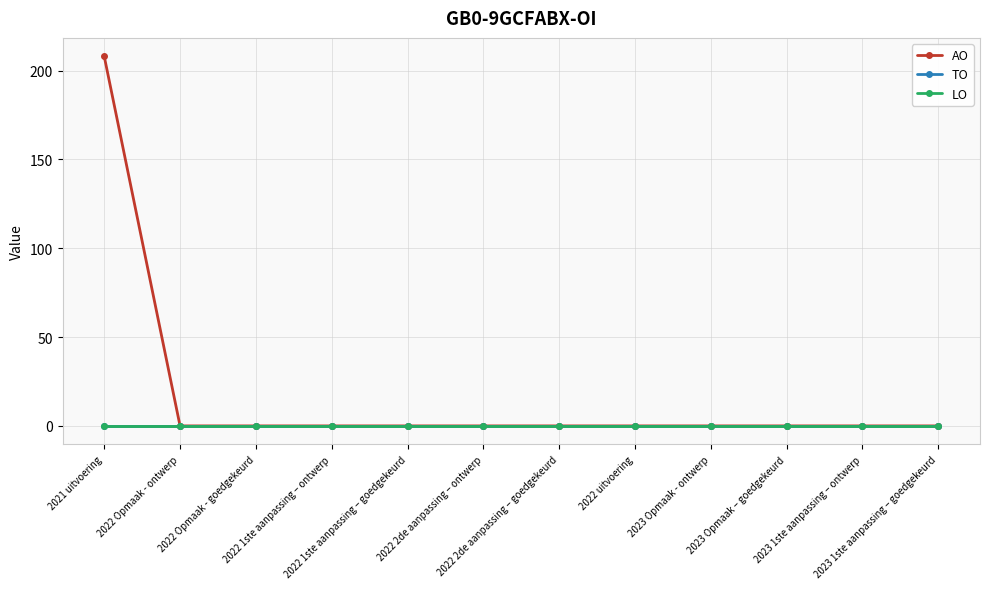

List the labels in order of TO value, smallest first.

2021 uitvoering, 2022 Opmaak - ontwerp, 2022 Opmaak - goedgekeurd, 2022 1ste aanpassing – ontwerp, 2022 1ste aanpassing – goedgekeurd, 2022 2de aanpassing – ontwerp, 2022 2de aanpassing – goedgekeurd, 2022 uitvoering, 2023 Opmaak - ontwerp, 2023 Opmaak – goedgekeurd, 2023 1ste aanpassing – ontwerp, 2023 1ste aanpassing – goedgekeurd